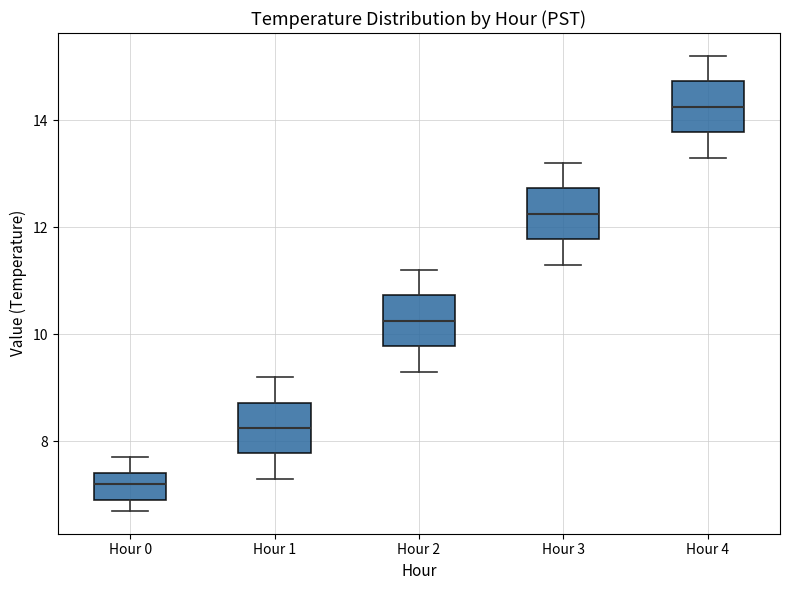

Where is the upper edge of the box for Hour 0 on the y-axis? The values are not printed on the chart, so give them approximately, as read against the axis.

7.4